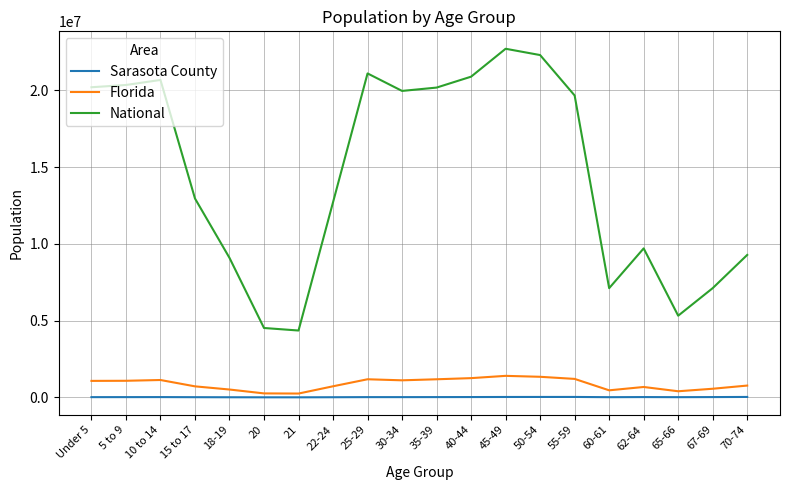

Is the value of Florida at Under 5 greater than the value of National at 20?

No